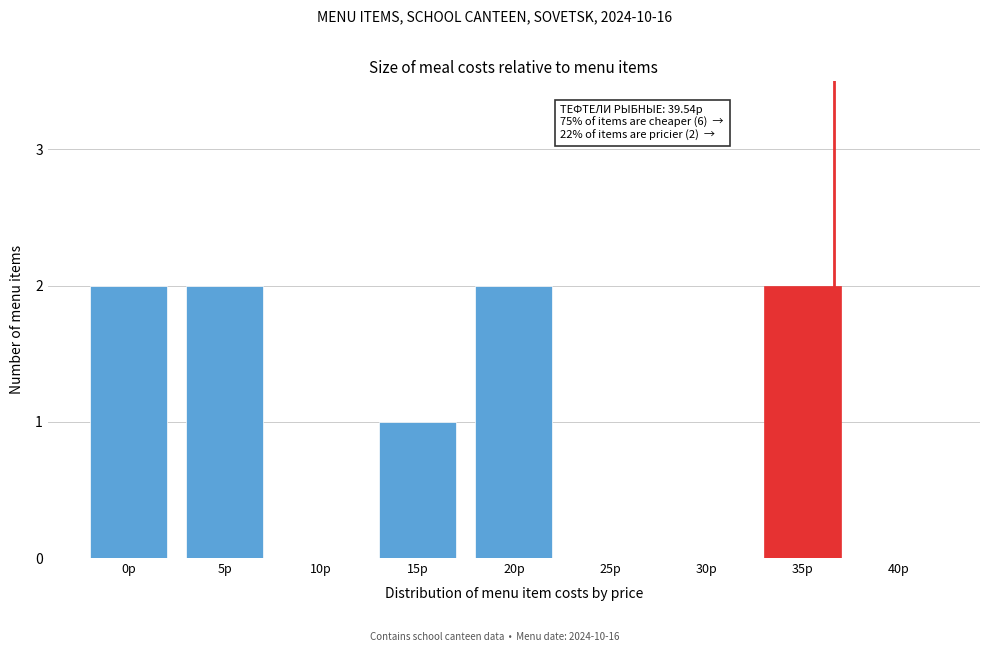

Reading right to left, transcribe all the data shown in this chart.

40р=0	35р=2	30р=0	25р=0	20р=2	15р=1	10р=0	5р=2	0р=2